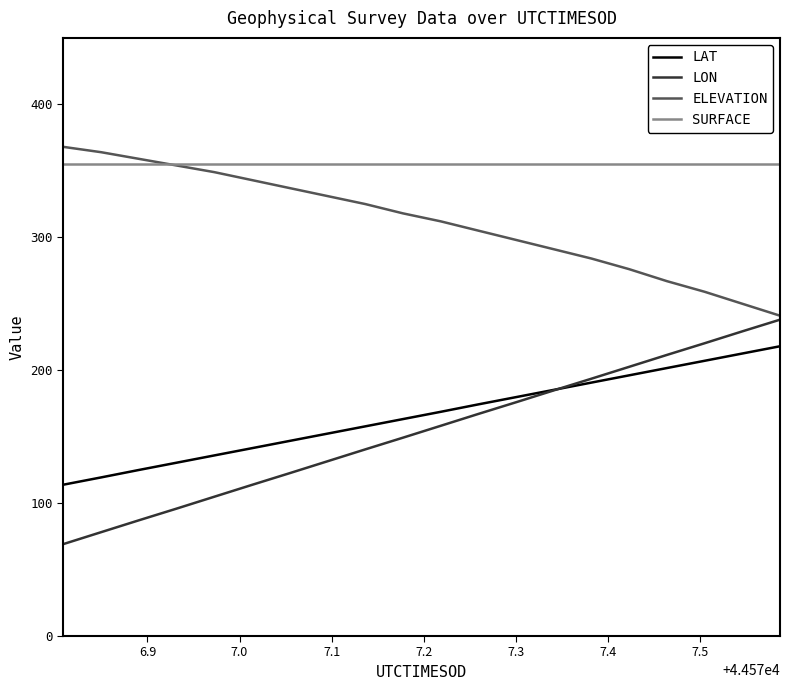

True or false: LAT and SURFACE cross at least once.

False